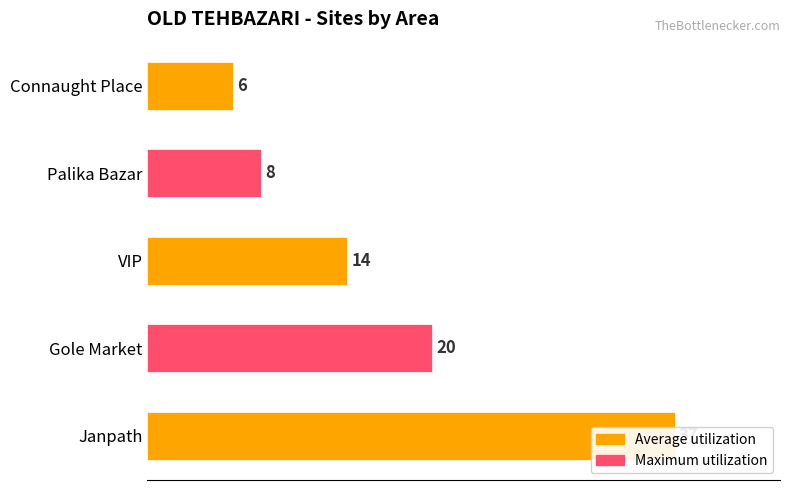

Are the bars horizontal?

Yes